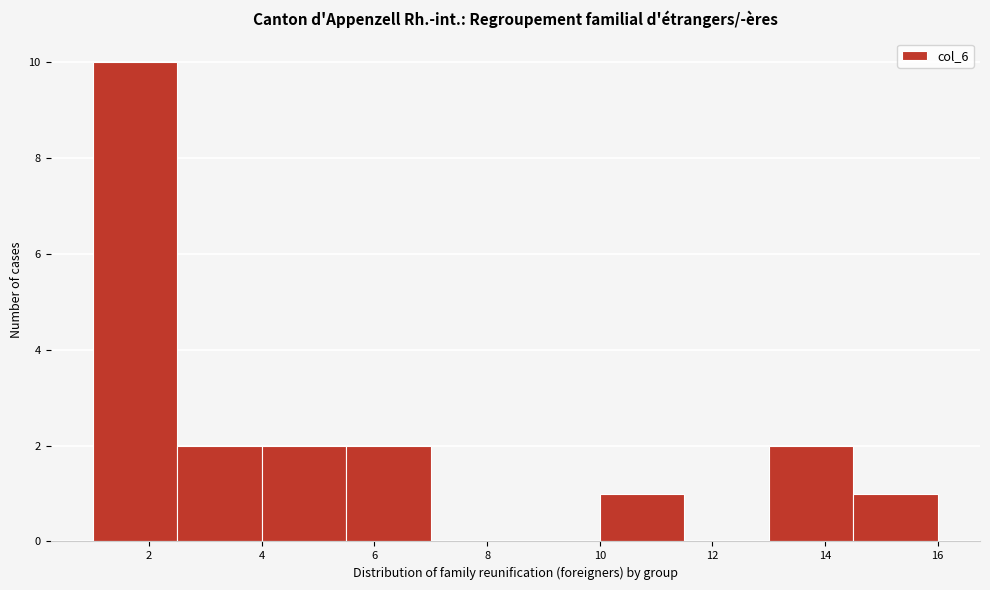

Reading left to right, transcribe this chart: for each bar, give the range it covers on the x-axis and its height. Neither the bar edges nor the heights are printed on the chart, so give them approximately, as read against the axes.

1.0 to 2.5: 10
2.5 to 4.0: 2
4.0 to 5.5: 2
5.5 to 7.0: 2
7.0 to 8.5: 0
8.5 to 10.0: 0
10.0 to 11.5: 1
11.5 to 13.0: 0
13.0 to 14.5: 2
14.5 to 16.0: 1